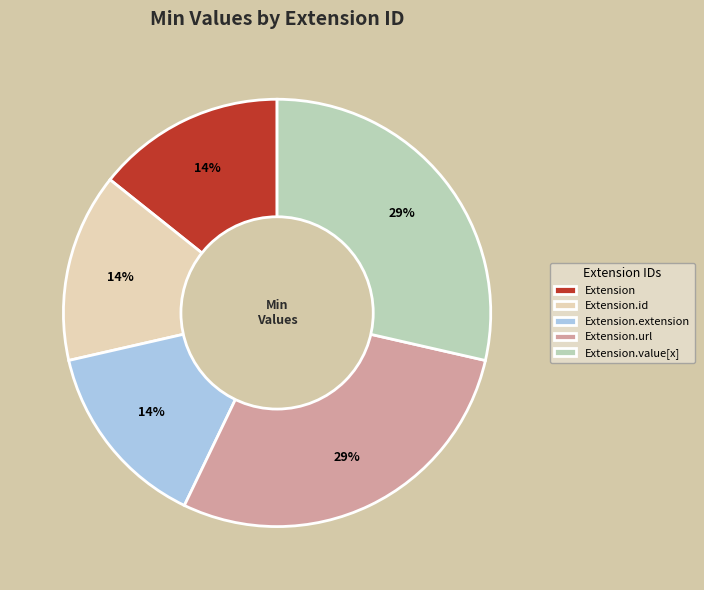

The Extension.id slice represents 6% of the pie. True or false?

False